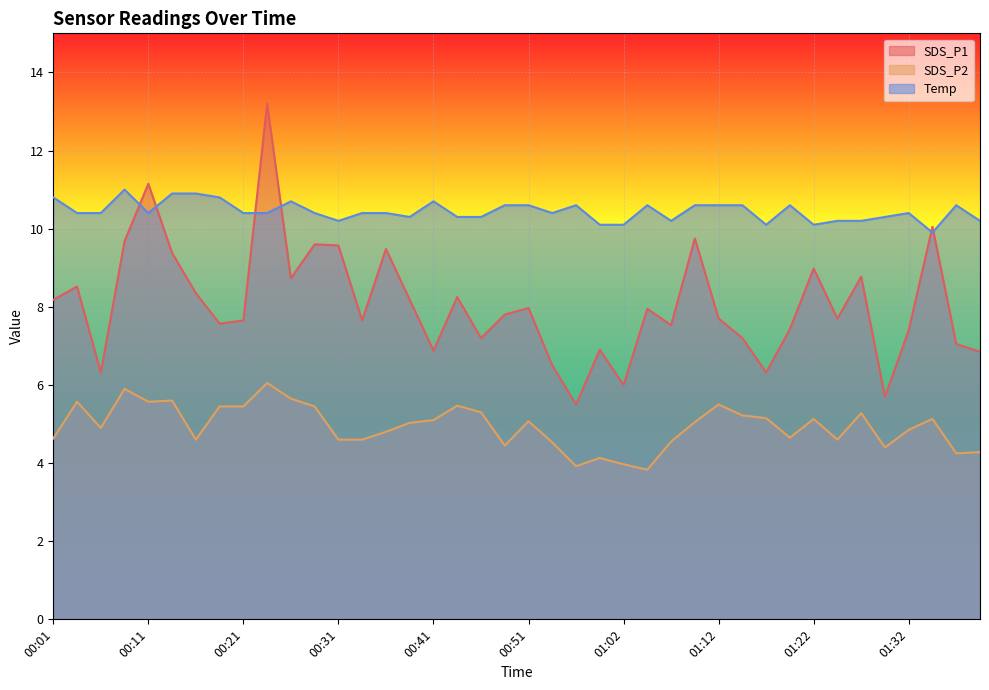

What is the approximate value of SDS_P1 at 01:32?

7.4